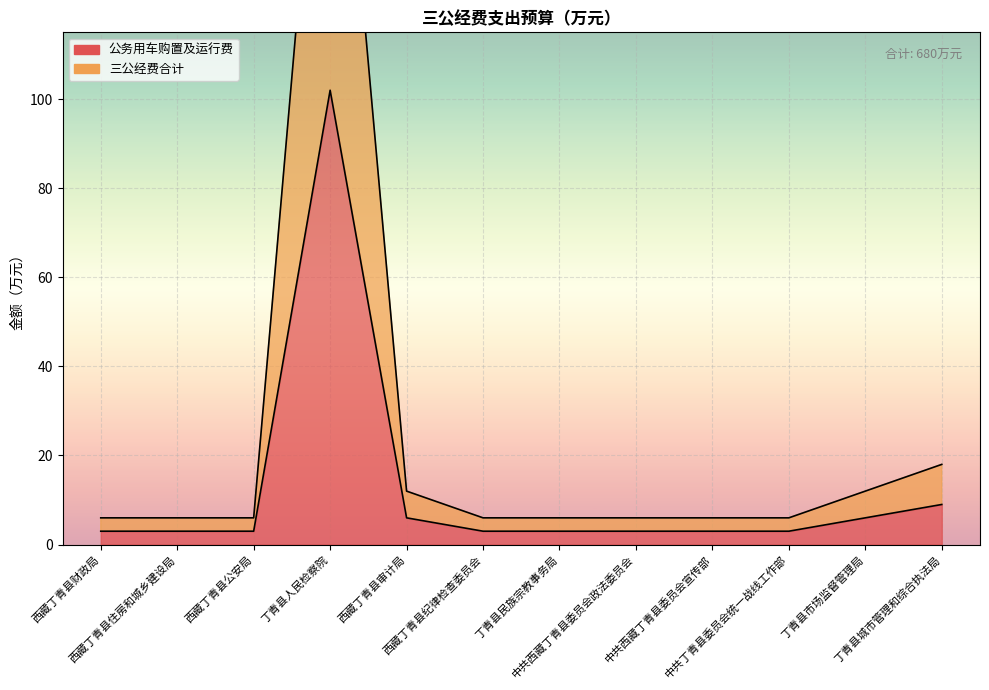

True or false: 公务用车购置及运行费 (线) has a value of 3 at 中共西藏丁青县委员会宣传部.

True